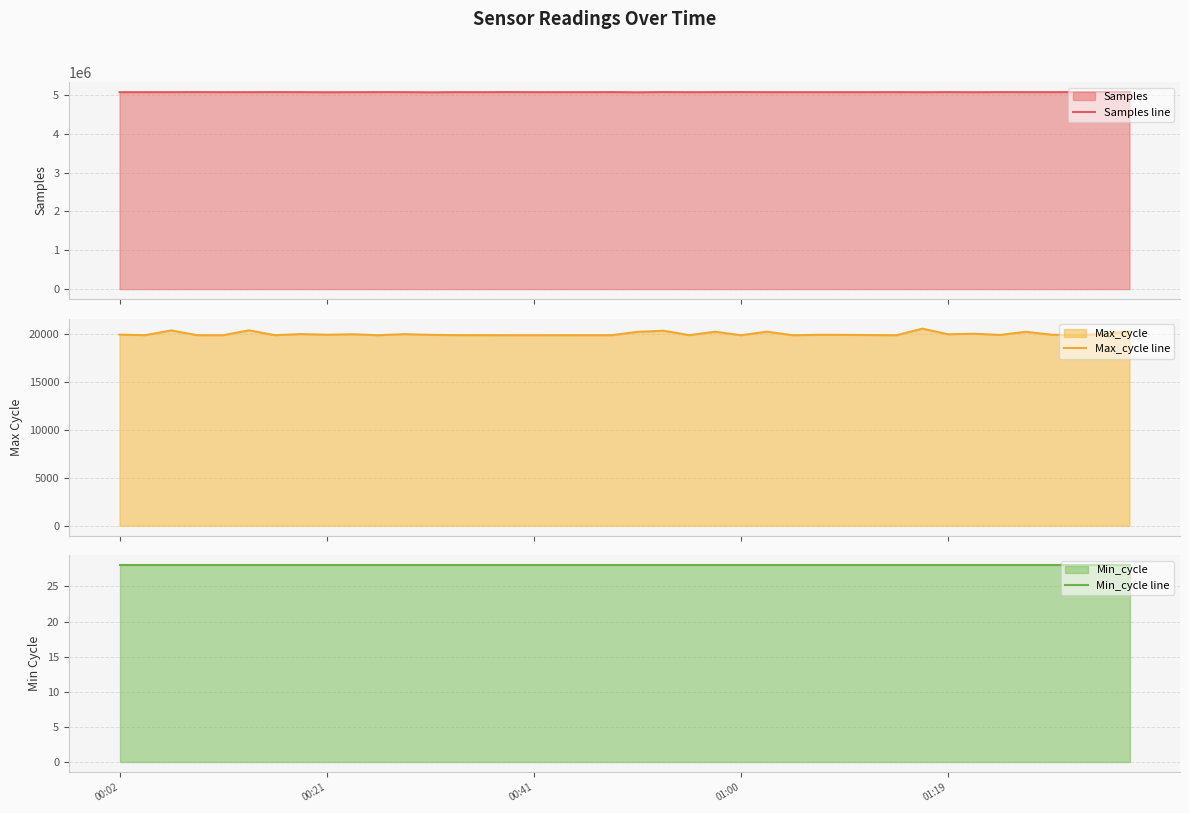

What is the maximum value shown in the chart?

5073664